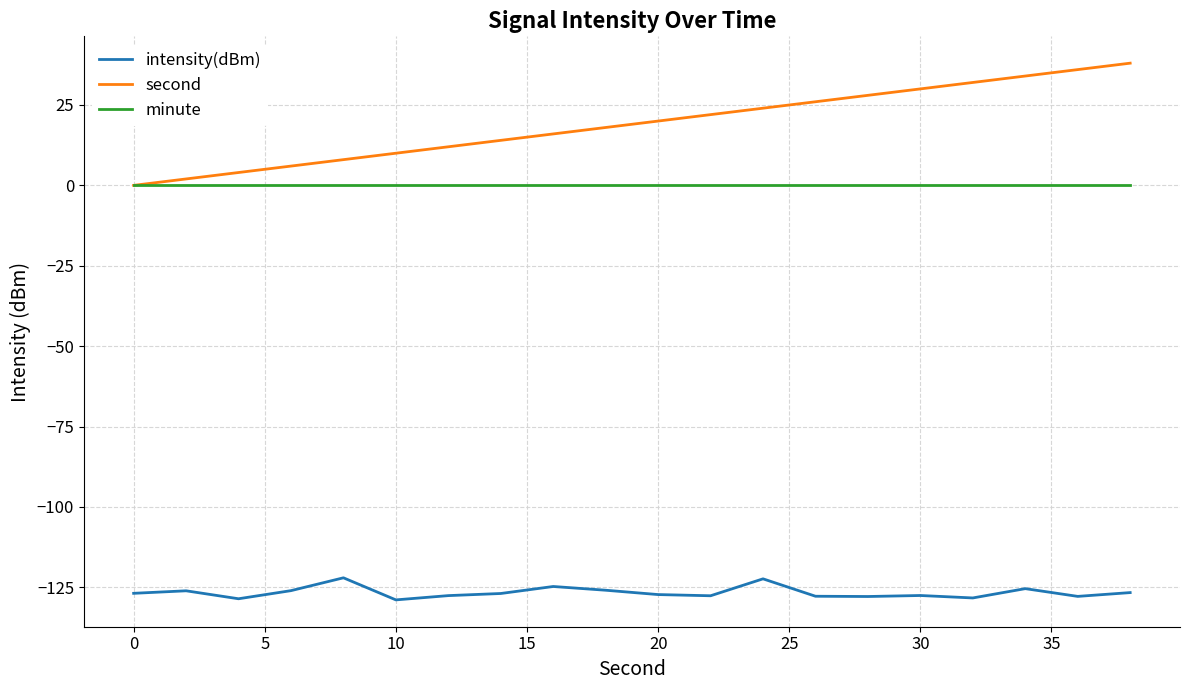

Which series has the widest spread of values?

second